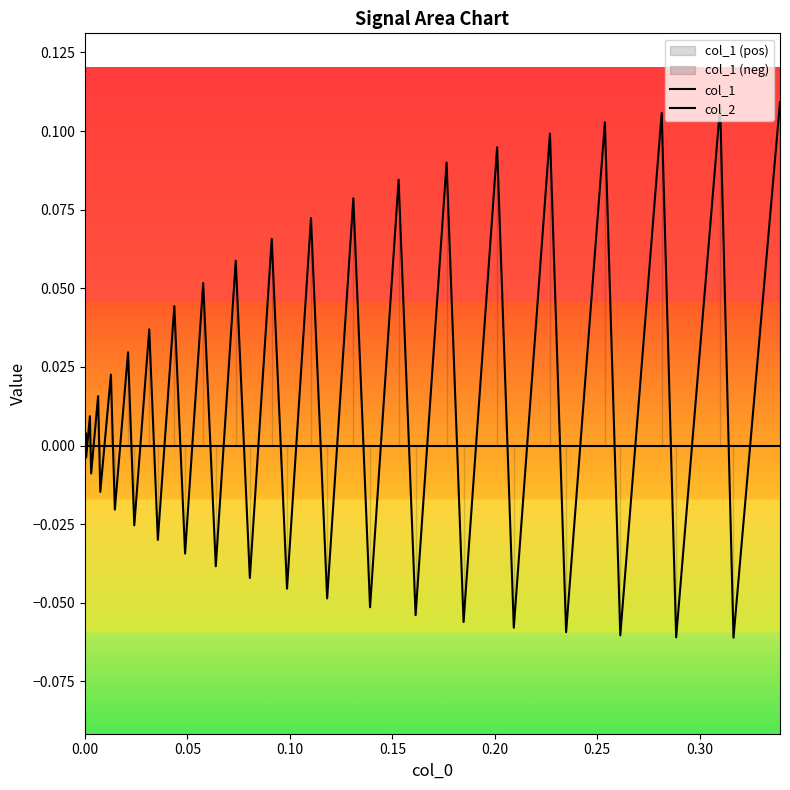

What are all the series names shown in the legend?

col_1, col_2